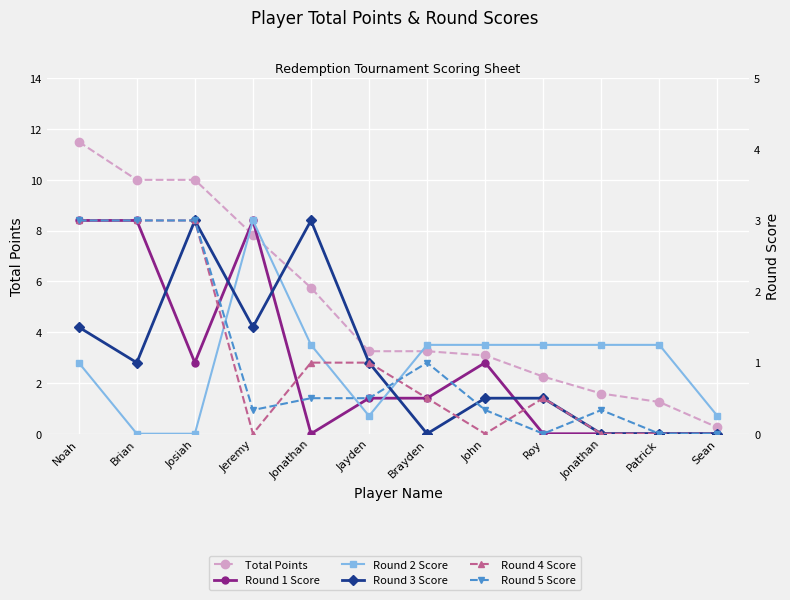

Where do Round 1 Score and Round 2 Score first cross each other?

Jonathan and Jayden